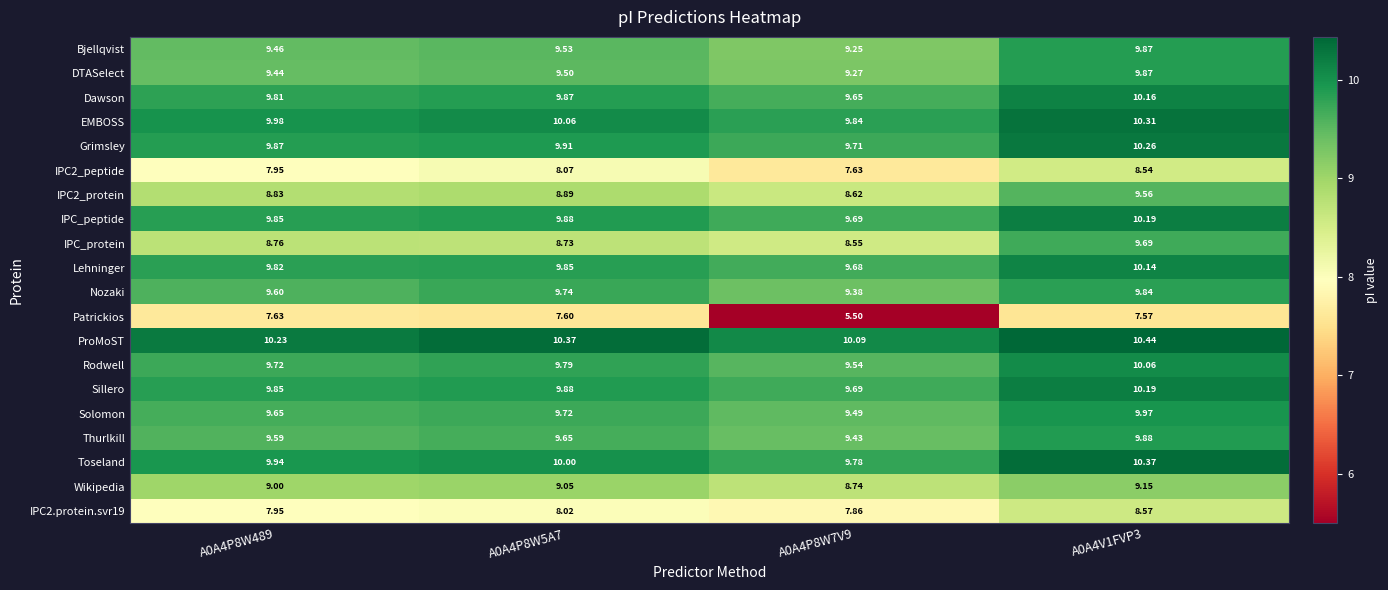

Which series has the largest range (max minus min)?

Patrickios